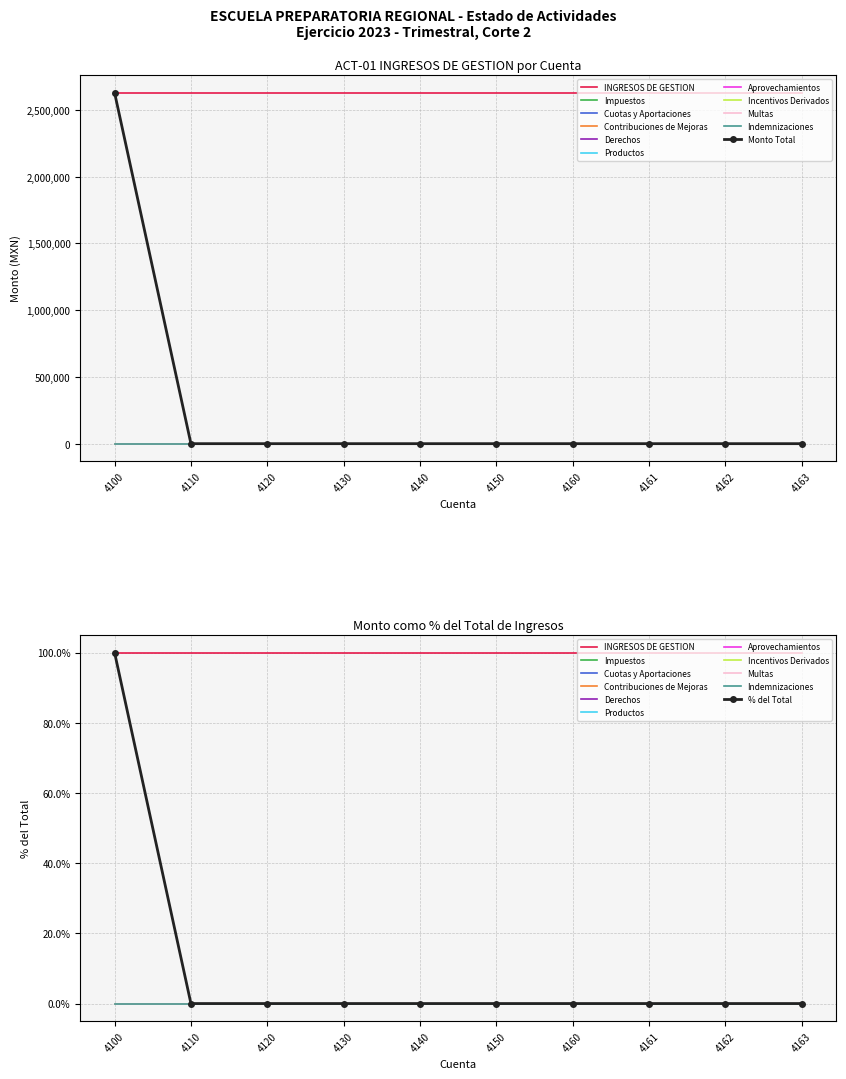

True or false: INGRESOS DE GESTION and Aprovechamientos cross at least once.

False